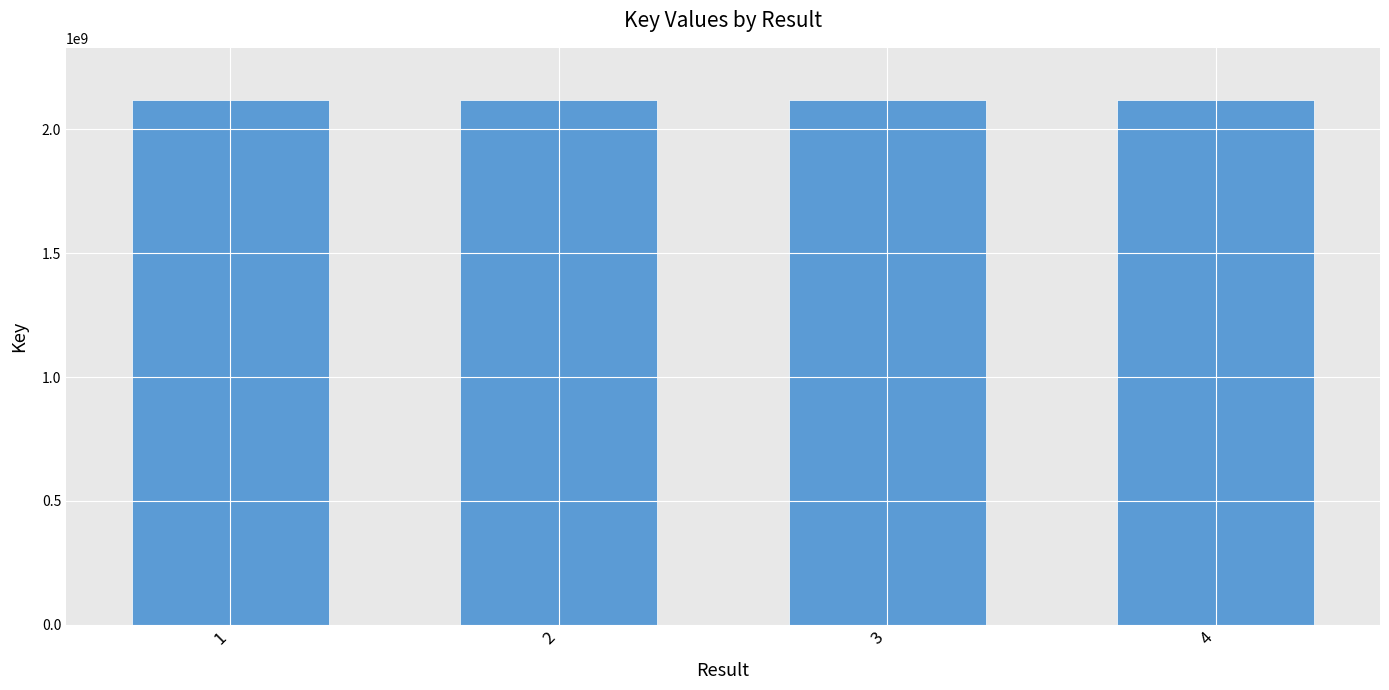

What is the average value?

2117852990